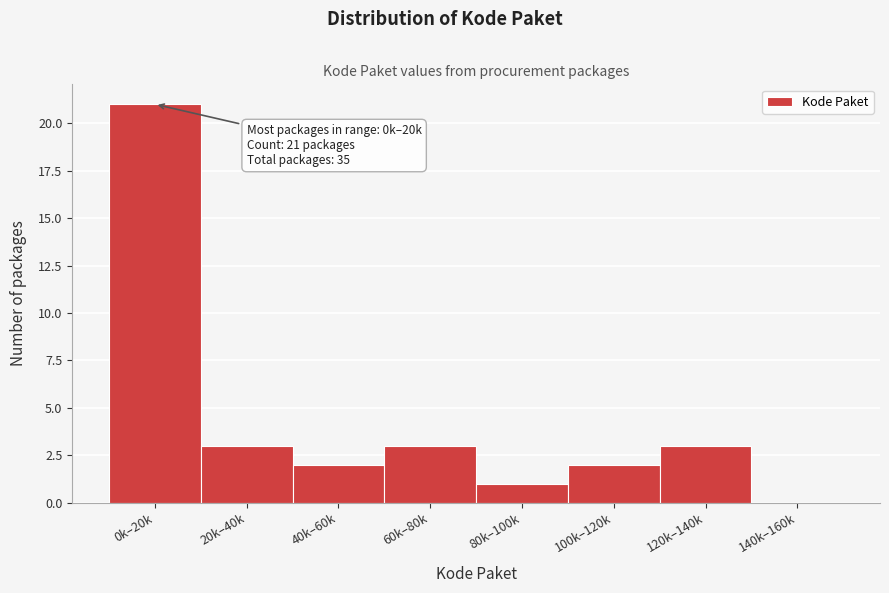

Reading left to right, extract all data points from this chart.

0k–20k=21	20k–40k=3	40k–60k=2	60k–80k=3	80k–100k=1	100k–120k=2	120k–140k=3	140k–160k=0